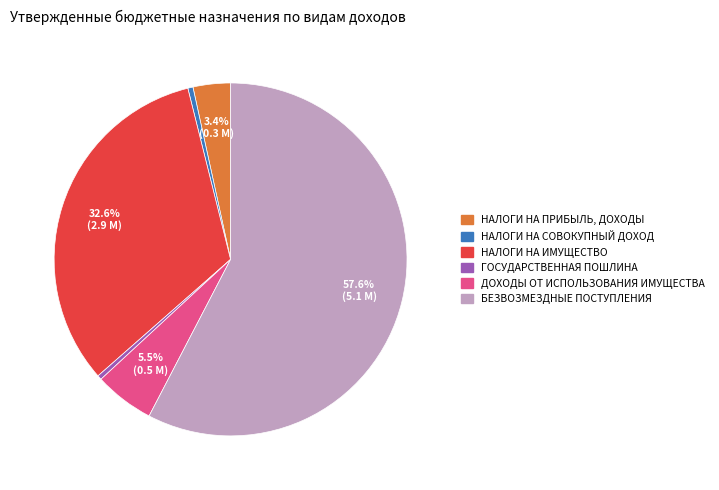

Which category has the biggest portion of the pie?

БЕЗВОЗМЕЗДНЫЕ ПОСТУПЛЕНИЯ